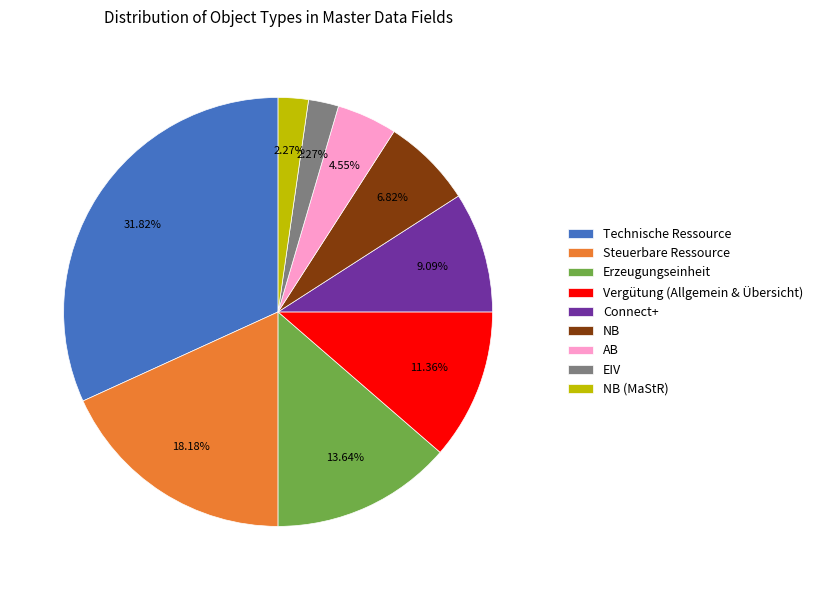

Approximately how many times larger is the value at Connect+ compared to Vergütung (Allgemein & Übersicht)?

0.8